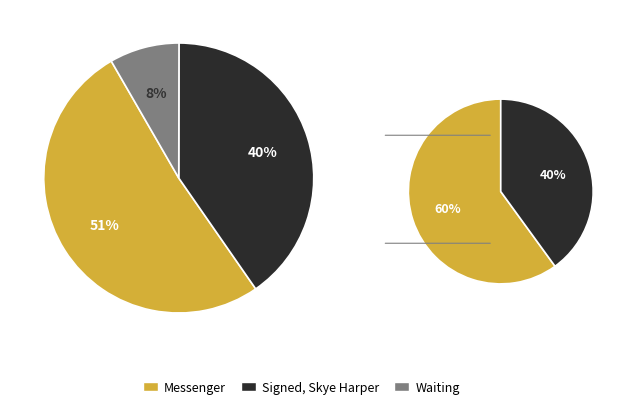

True or false: Waiting accounts for 8% of the total.

True